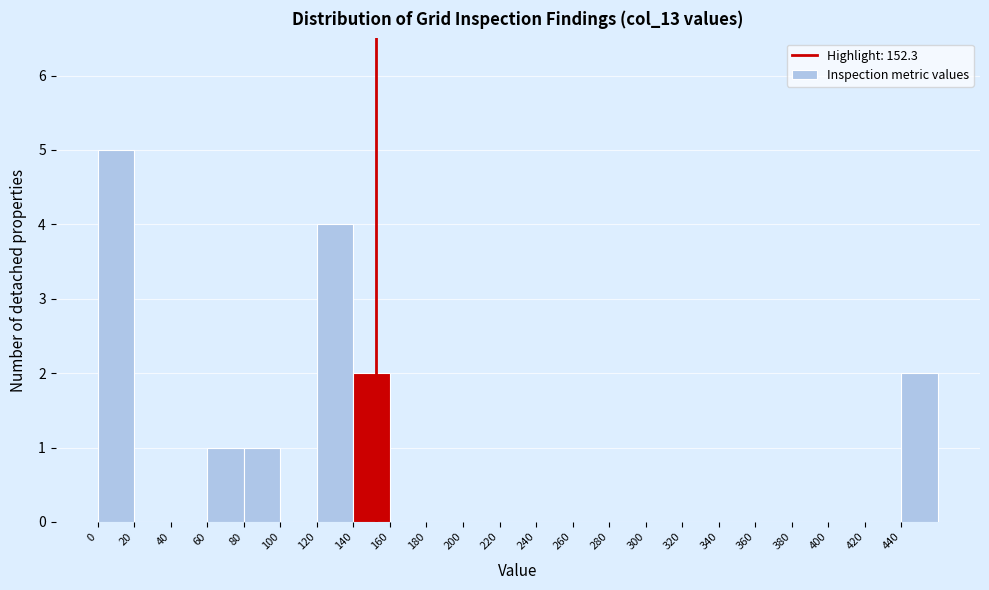

Reading left to right, list every bar in this chart as the range it spans on the x-axis followed by its height. The values are not printed on the chart, so give them approximately, as read against the axis.

0 to 20: 5
20 to 40: 0
40 to 60: 0
60 to 80: 1
80 to 100: 1
100 to 120: 0
120 to 140: 4
140 to 160: 2
160 to 180: 0
180 to 200: 0
200 to 220: 0
220 to 240: 0
240 to 260: 0
260 to 280: 0
280 to 300: 0
300 to 320: 0
320 to 340: 0
340 to 360: 0
360 to 380: 0
380 to 400: 0
400 to 420: 0
420 to 440: 0
440 to 460: 2